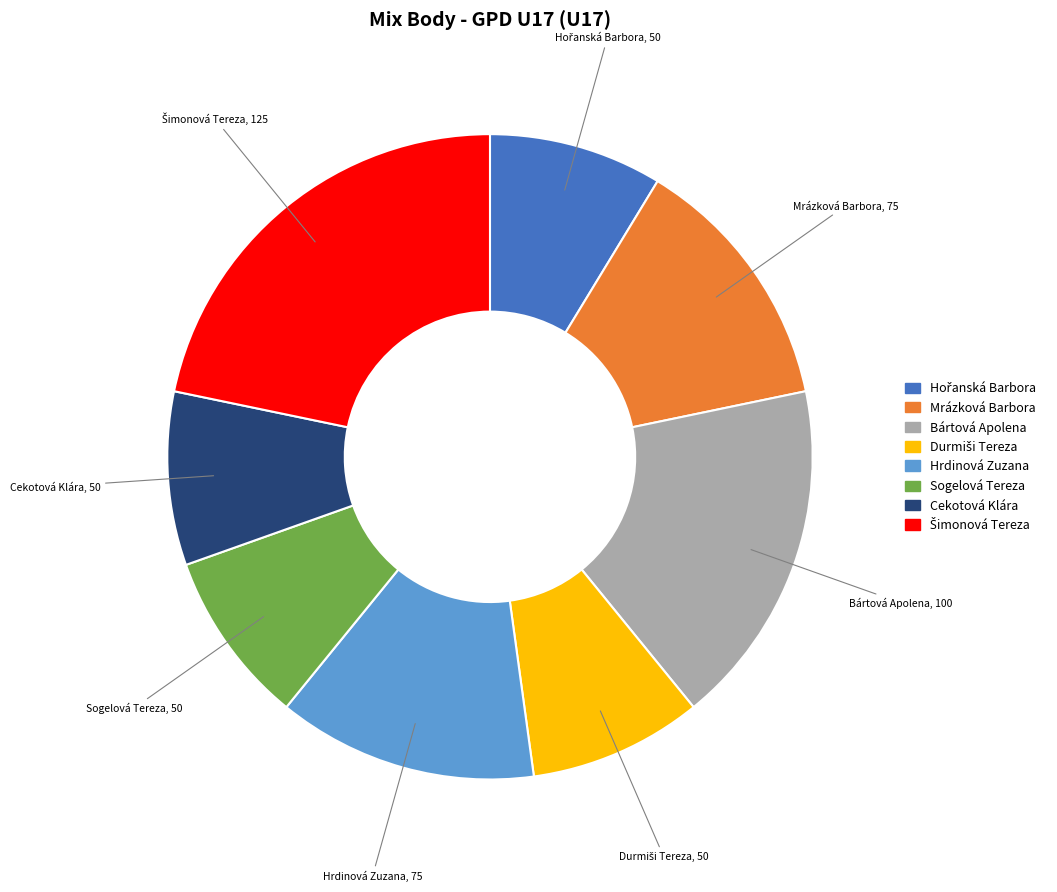

Combined, do Sogelová Tereza and Bártová Apolena account for over 50%?

No